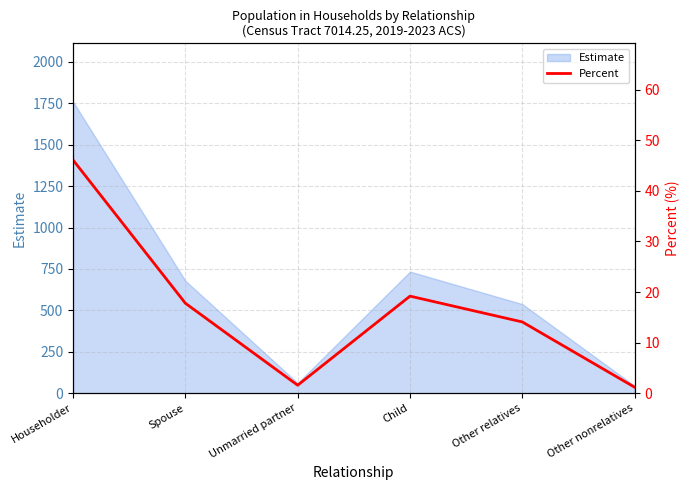

True or false: Estimate has a value of 679 at Spouse.

True